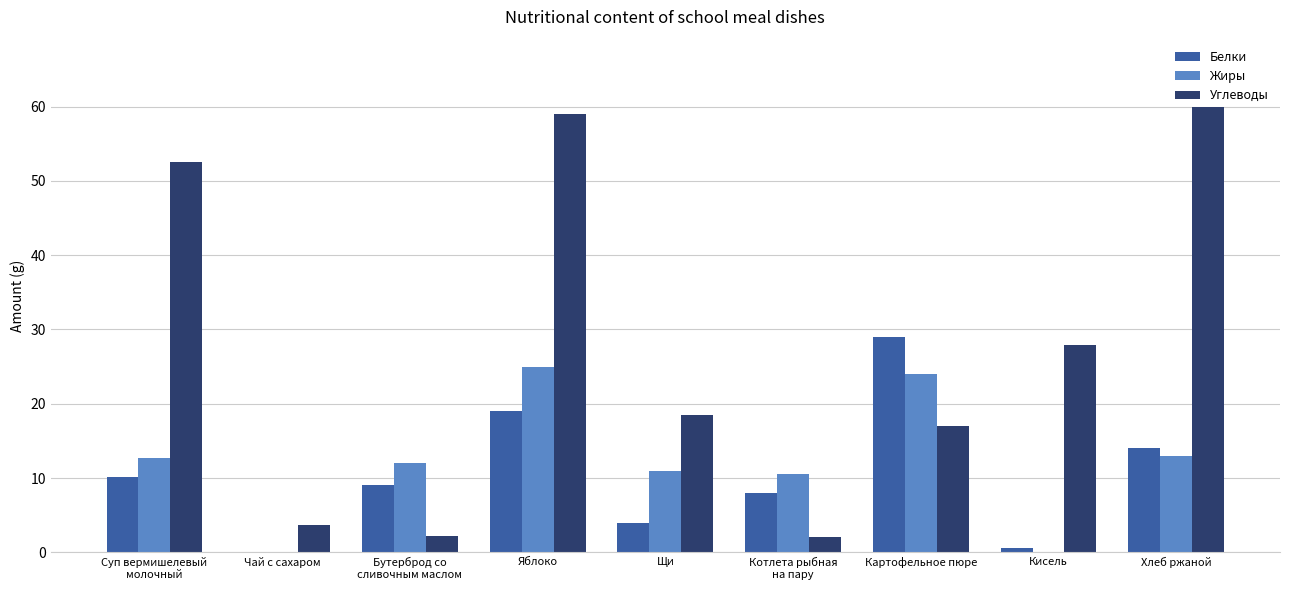

At which label does Углеводы reach its peak?

Хлеб ржаной